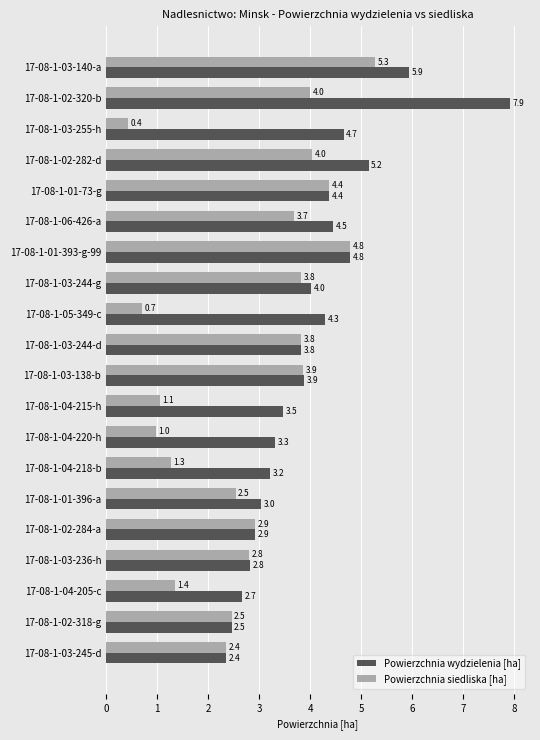

Which series has the largest total across all categories?

Powierzchnia wydzielenia [ha]